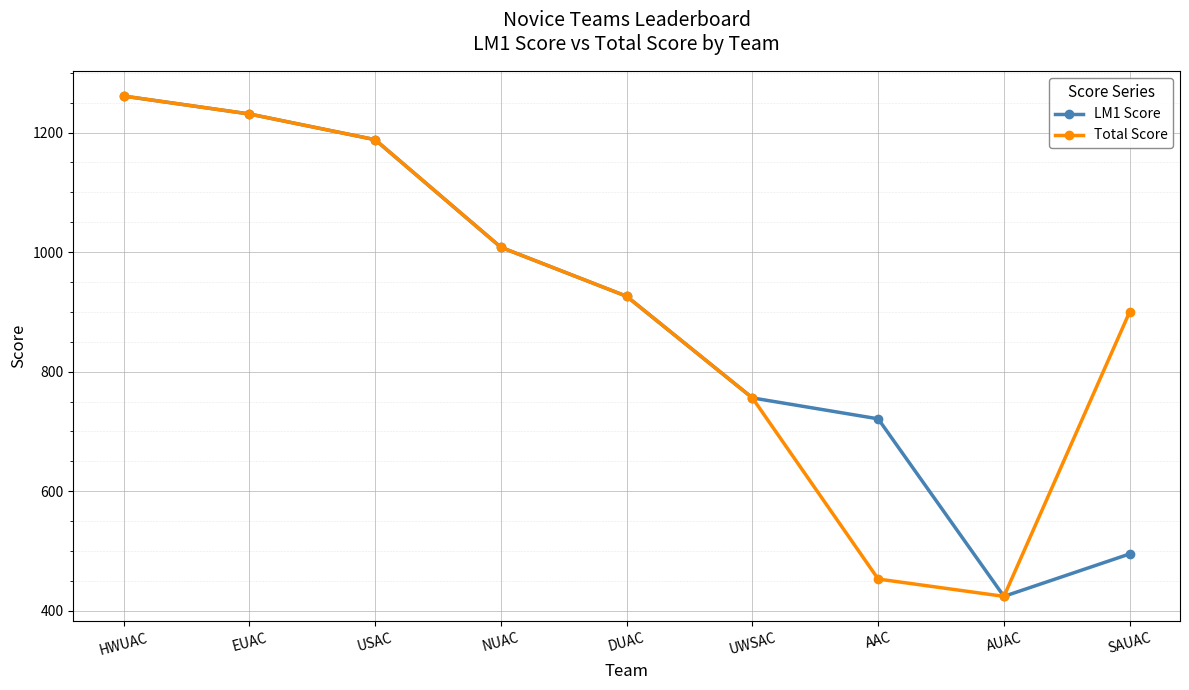

How many lines are shown in the chart?

2